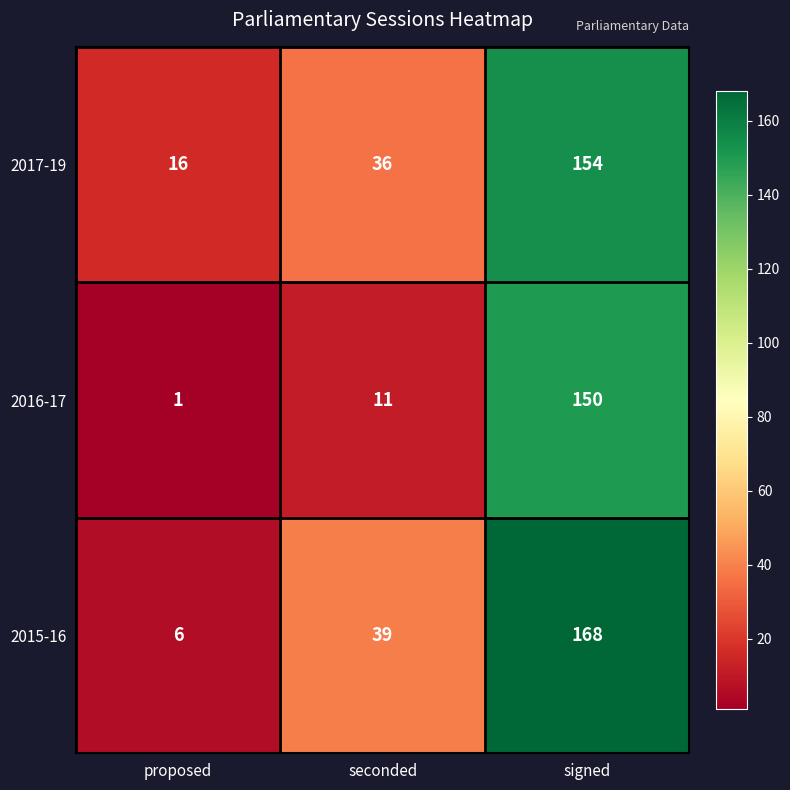

What is the sum of all 2016-17 values?

162